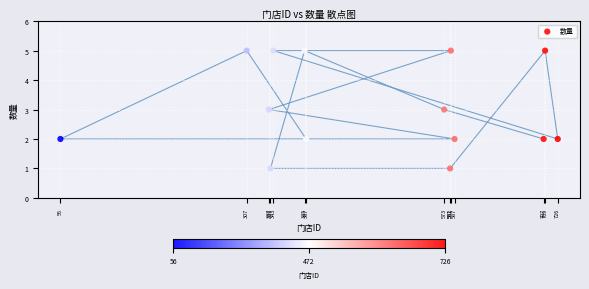

What is the range of X values (max minus min)?

670